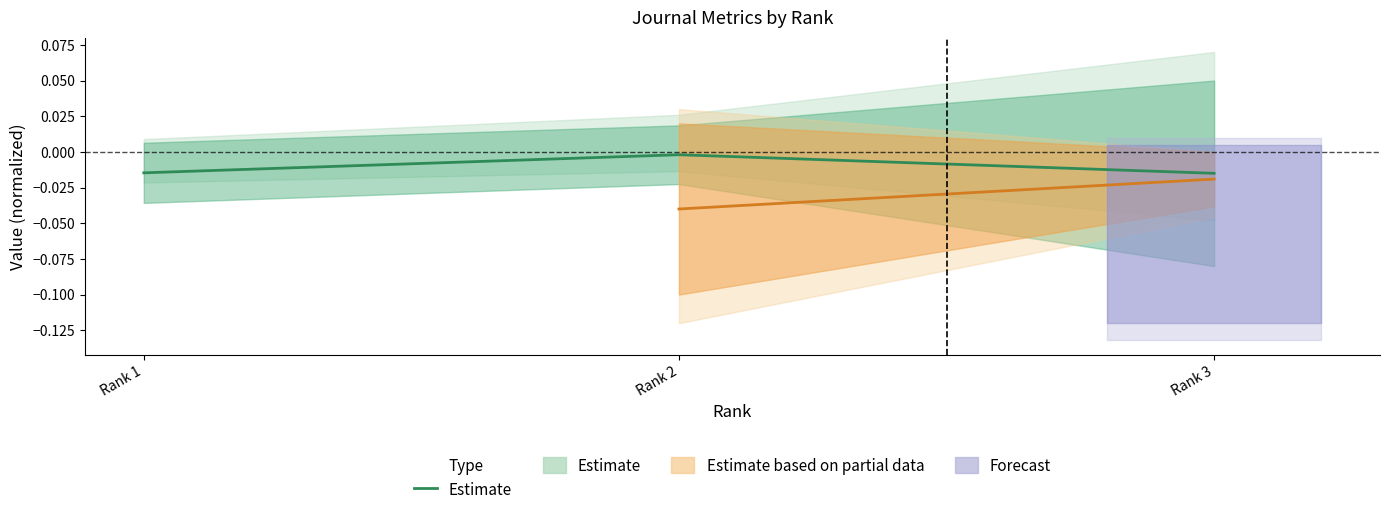

Reading left to right, list all the values displayed in this chart.

Rank 1=-0.0	Rank 2=-0.0	Rank 3=-0.0